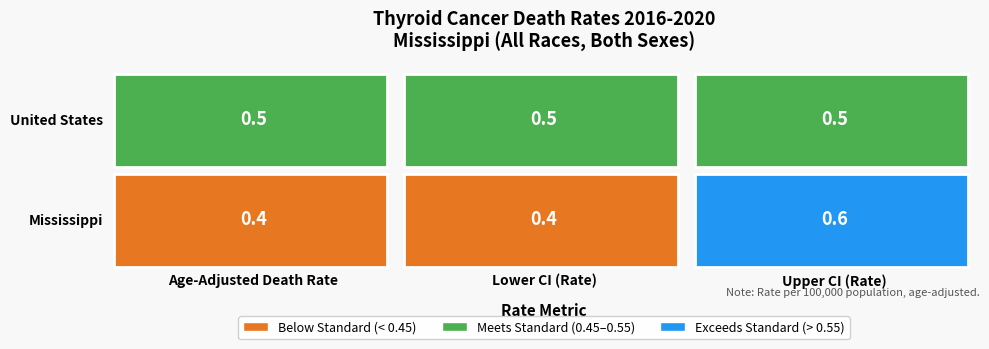

At which label is Mississippi closest to 0?

Age-Adjusted Death Rate